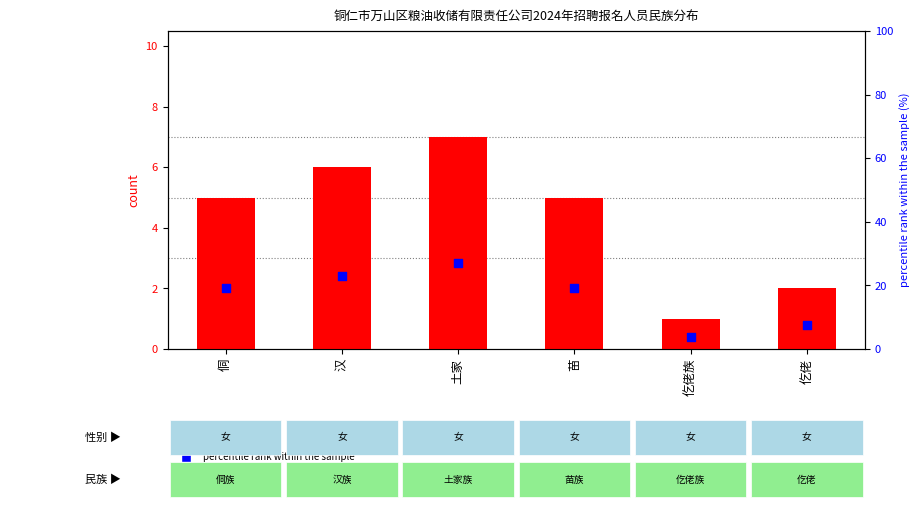

What is the total value across all series at 土家?

33.9